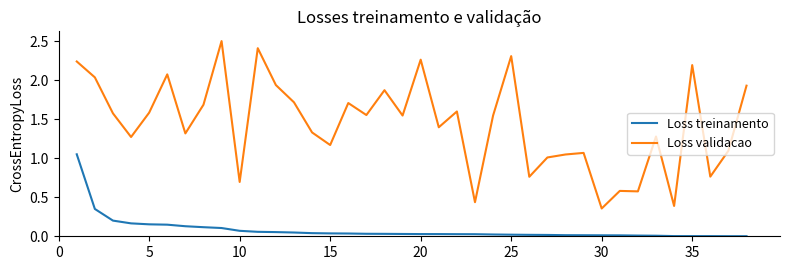

Which series has the largest range (max minus min)?

Loss validacao